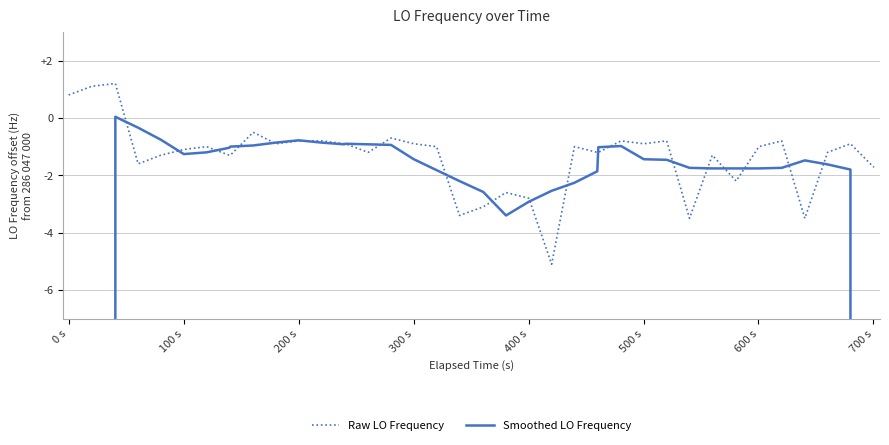

At which category does Smoothed LO Frequency reach its first local peak?

200 s